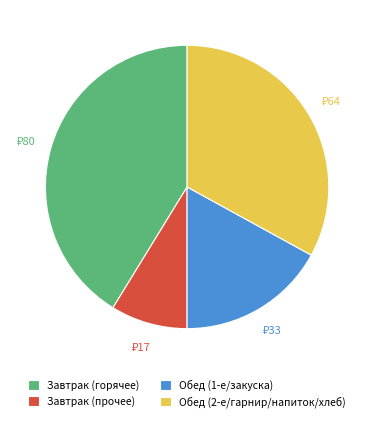

Between Обед (1-е/закуска) and Обед (2-е/гарнир/напиток/хлеб), which is larger?

Обед (2-е/гарнир/напиток/хлеб)